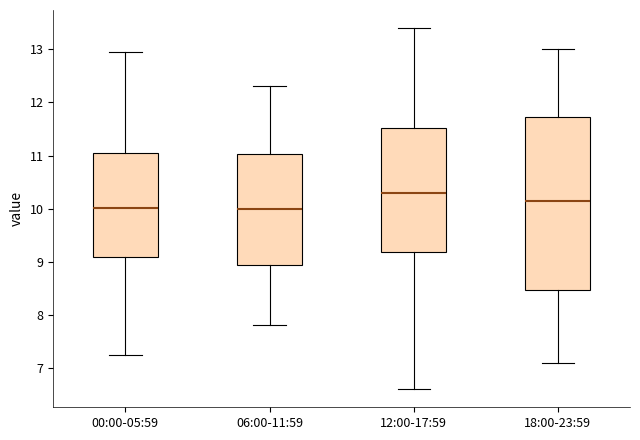

Reading left to right, transcribe this box plot: for each box, give where its median line is, the range the box spans, and where its two whiskers end, as read against the y-axis. The values are not printed on the chart, so give them approximately, as read against the axis.

00:00-05:59: median 10.0, box 9.1 to 11.0, whiskers 7.2 to 13.0
06:00-11:59: median 10.0, box 8.9 to 11.0, whiskers 7.8 to 12.3
12:00-17:59: median 10.3, box 9.2 to 11.5, whiskers 6.6 to 13.4
18:00-23:59: median 10.2, box 8.5 to 11.7, whiskers 7.1 to 13.0